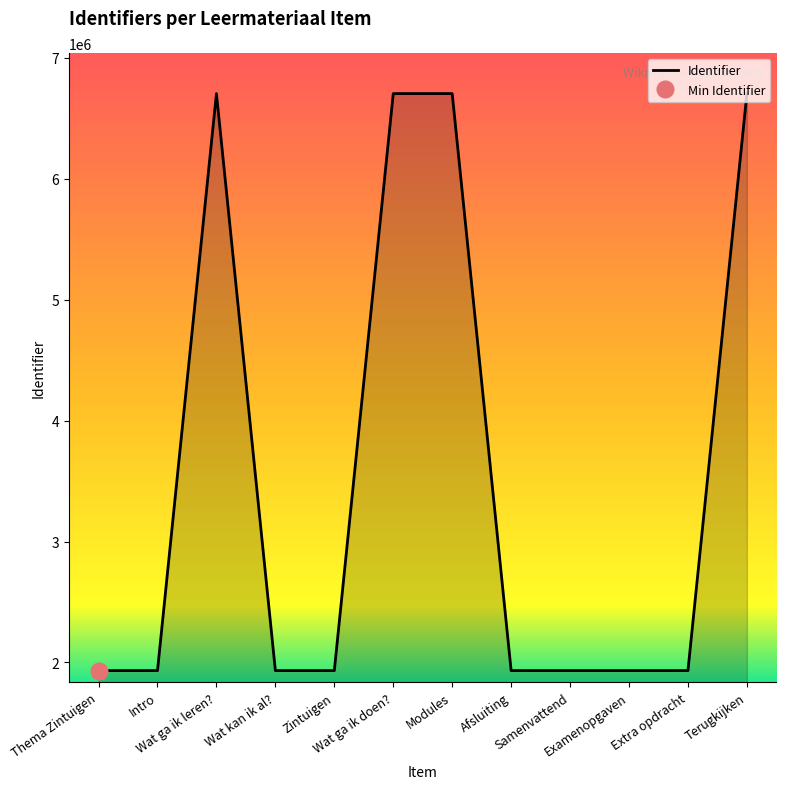

The value at Wat ga ik doen? is 3316213. True or false?

False